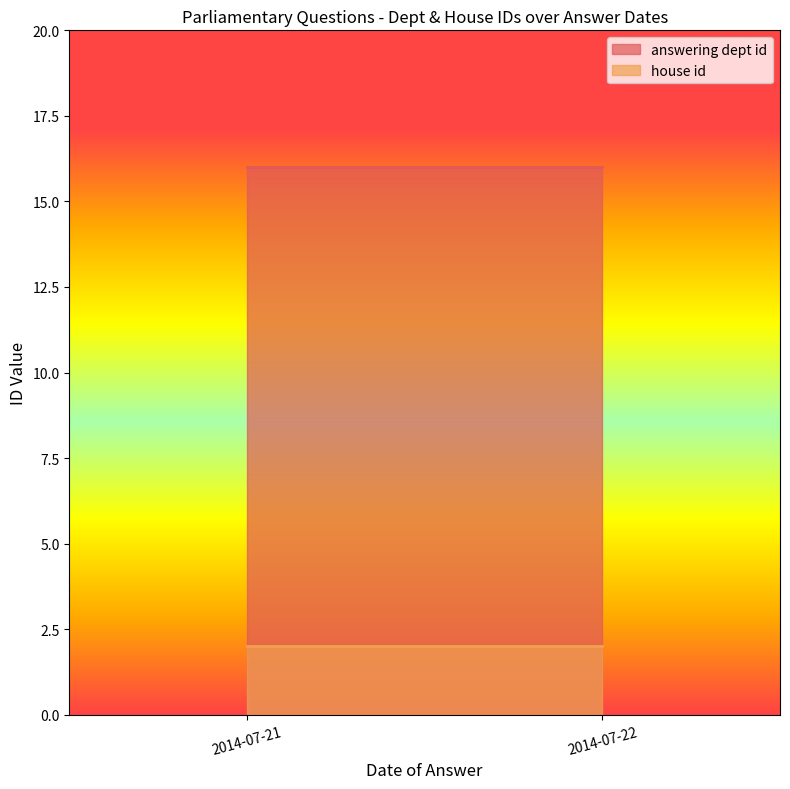

True or false: house id has a value of 1 at 2014-07-21.

False